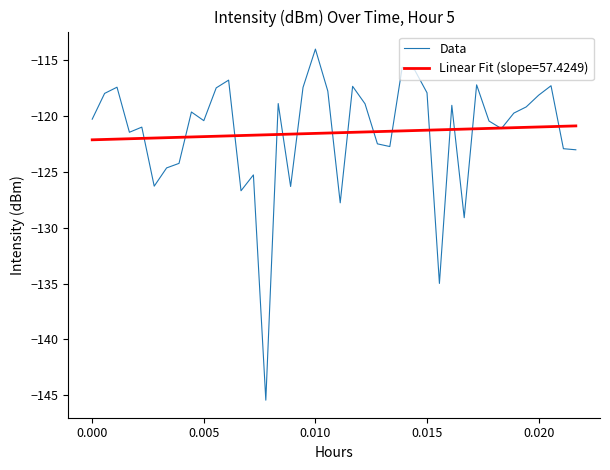

Rank the series by their maximum value, from lowest to highest.

Linear Fit (slope=57.4249), Data